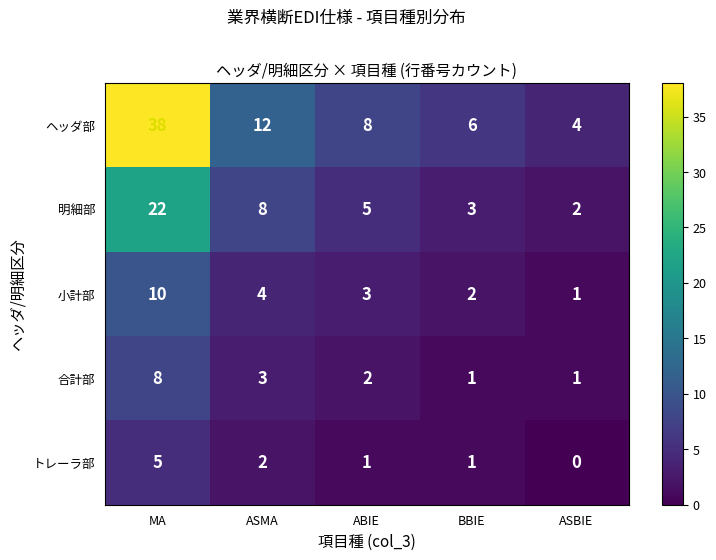

What is the average value of the 明細部 series?

8